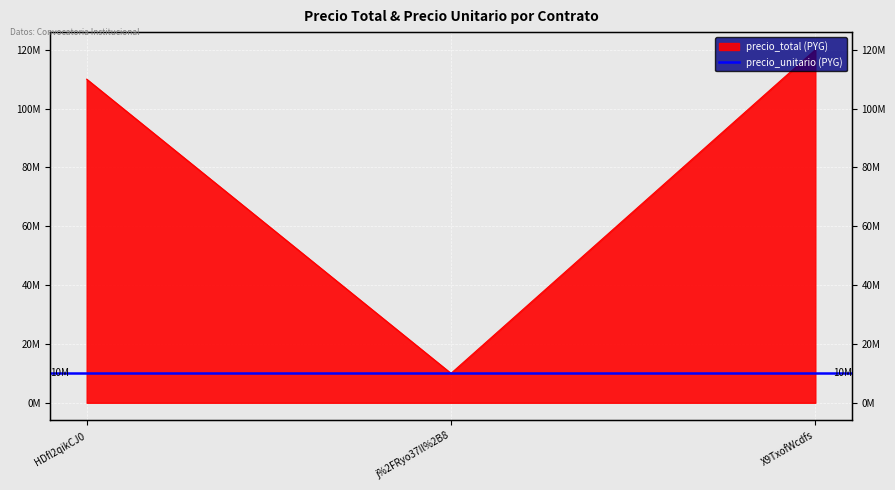

Rank the categories by value from highest to lowest.

X9TxofWcdfs, HDfl2qikCJ0, j%2FRyo37Il%2B8